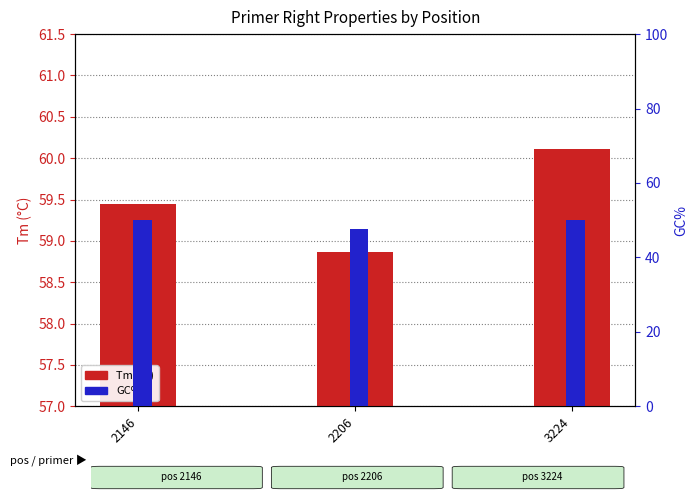

At 2206, list the series in order from smallest to largest.

GC%, Tm (°C)